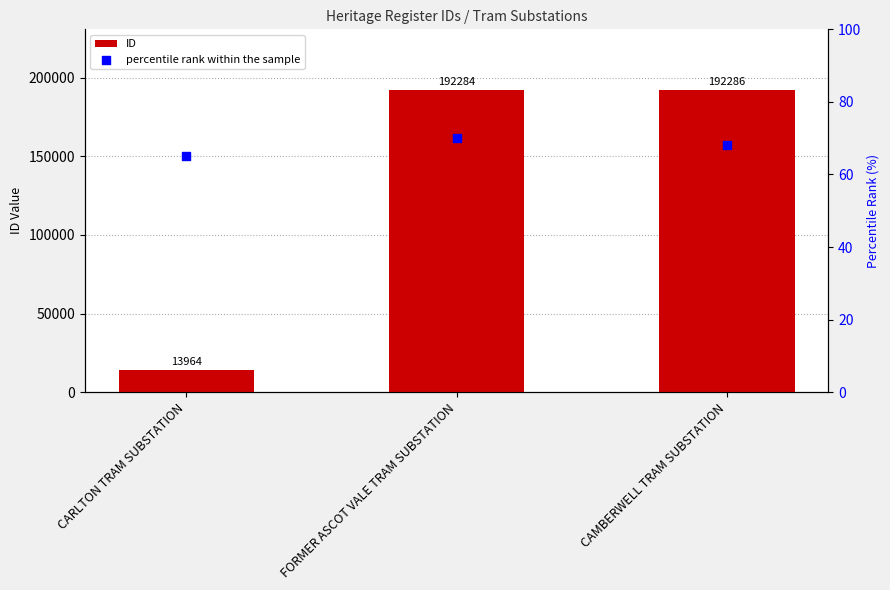

What are all the series names shown in the legend?

ID, percentile rank within the sample